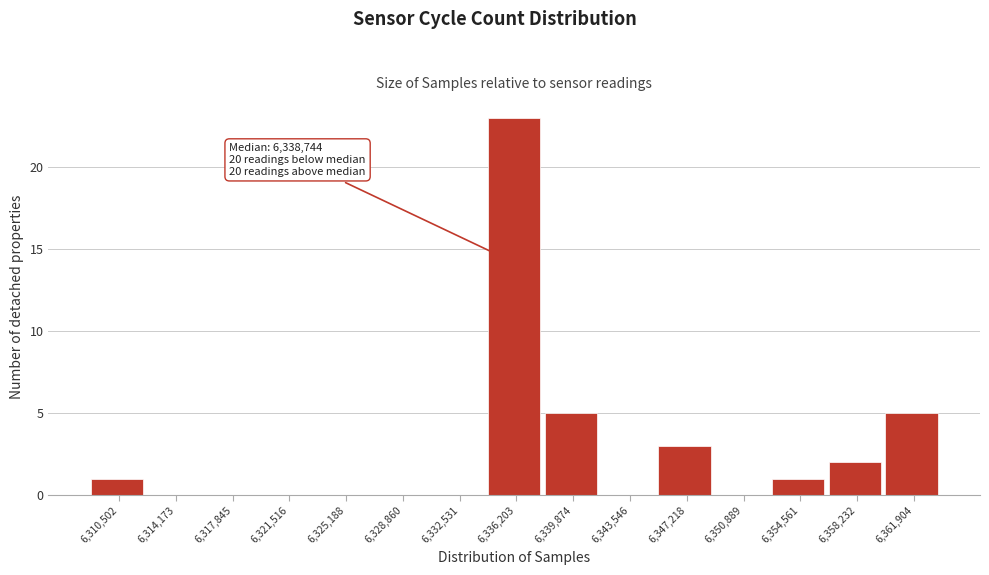

Reading left to right, extract all data points from this chart.

6,310,502=1	6,314,173=0	6,317,845=0	6,321,516=0	6,325,188=0	6,328,860=0	6,332,531=0	6,336,203=23	6,339,874=5	6,343,546=0	6,347,218=3	6,350,889=0	6,354,561=1	6,358,232=2	6,361,904=5